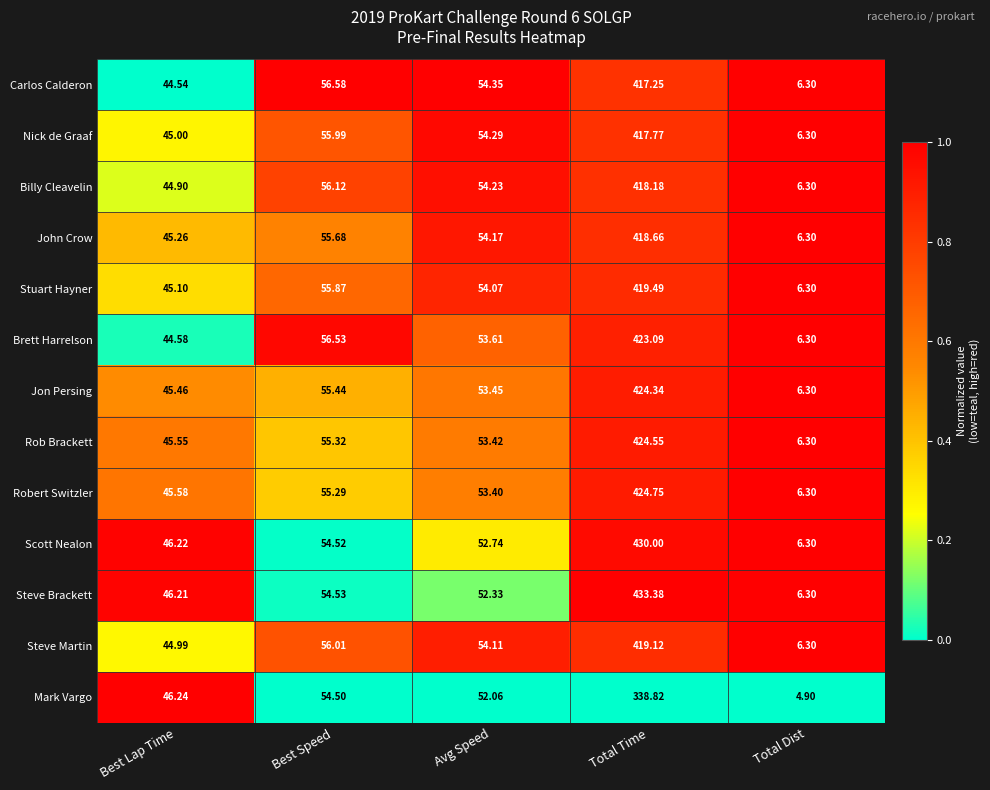

Which category has the lowest value in the Mark Vargo series?

Total Dist